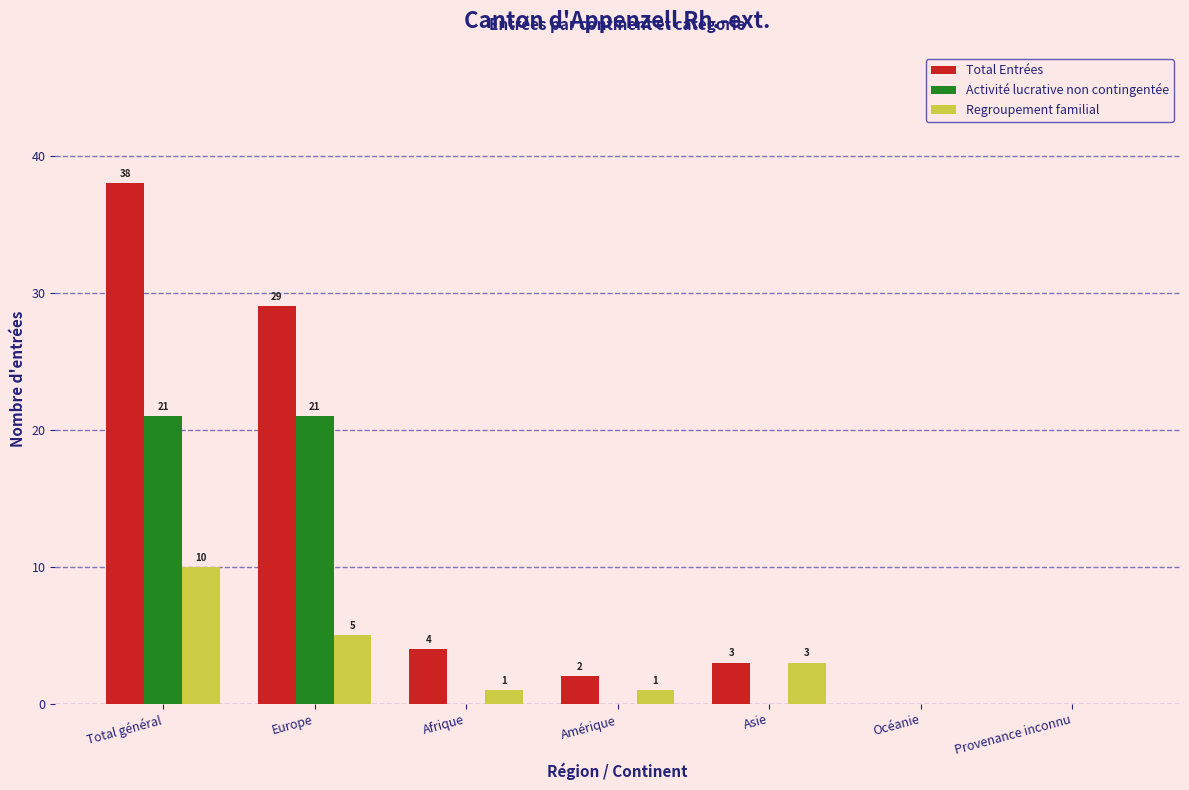

Reading left to right, extract all data points from this chart.

Total Entrées: Total général=38	Europe=29	Afrique=4	Amérique=2	Asie=3	Océanie=0	Provenance inconnu=0
Activité lucrative non contingentée: Total général=21	Europe=21	Afrique=0	Amérique=0	Asie=0	Océanie=0	Provenance inconnu=0
Regroupement familial: Total général=10	Europe=5	Afrique=1	Amérique=1	Asie=3	Océanie=0	Provenance inconnu=0